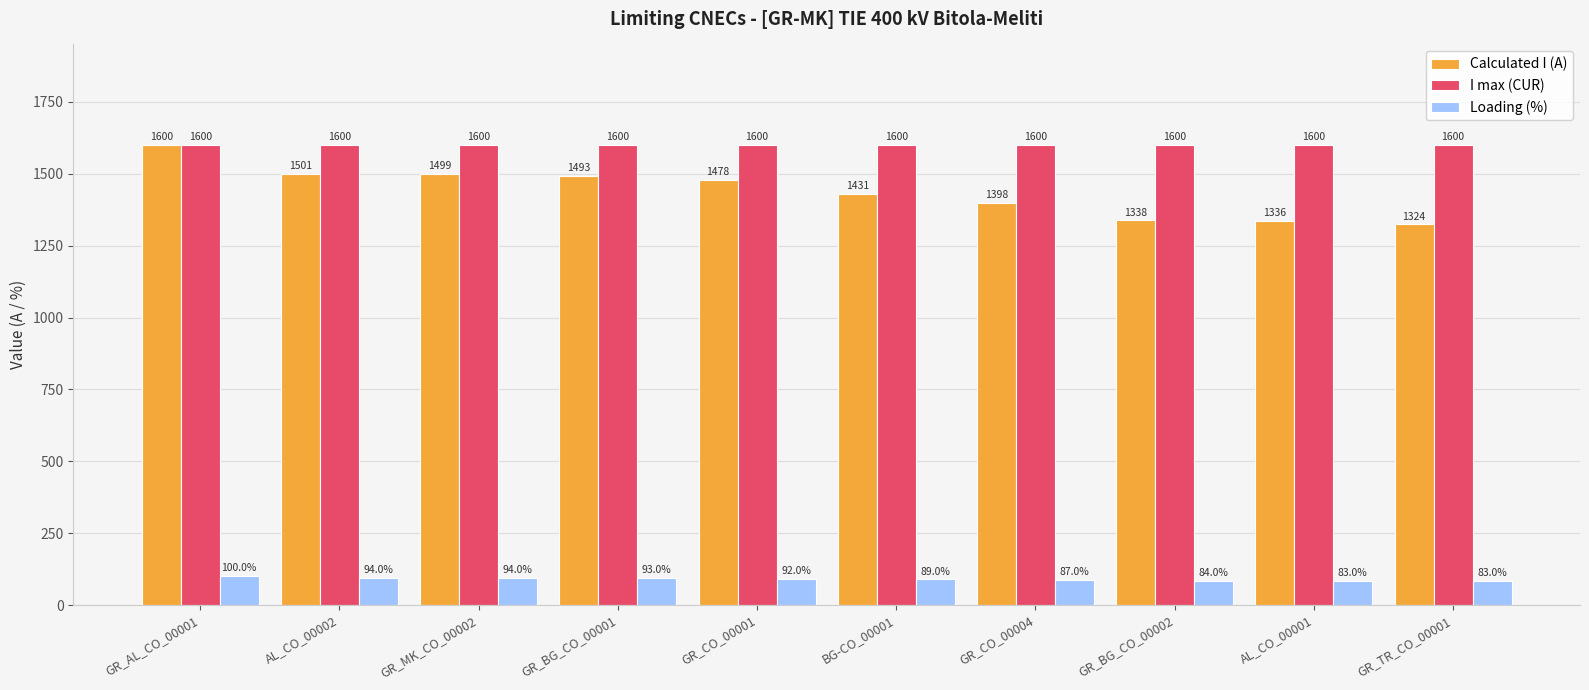

True or false: Loading (%) has a value of 94 at AL_CO_00002.

True